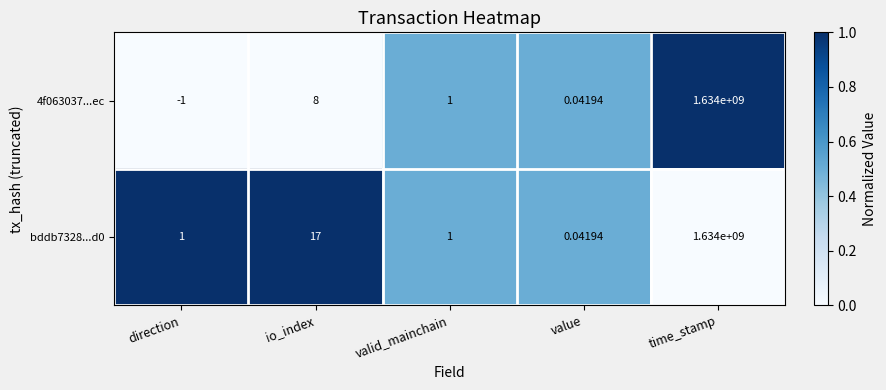

At which category is the sum across all series the highest?

time_stamp